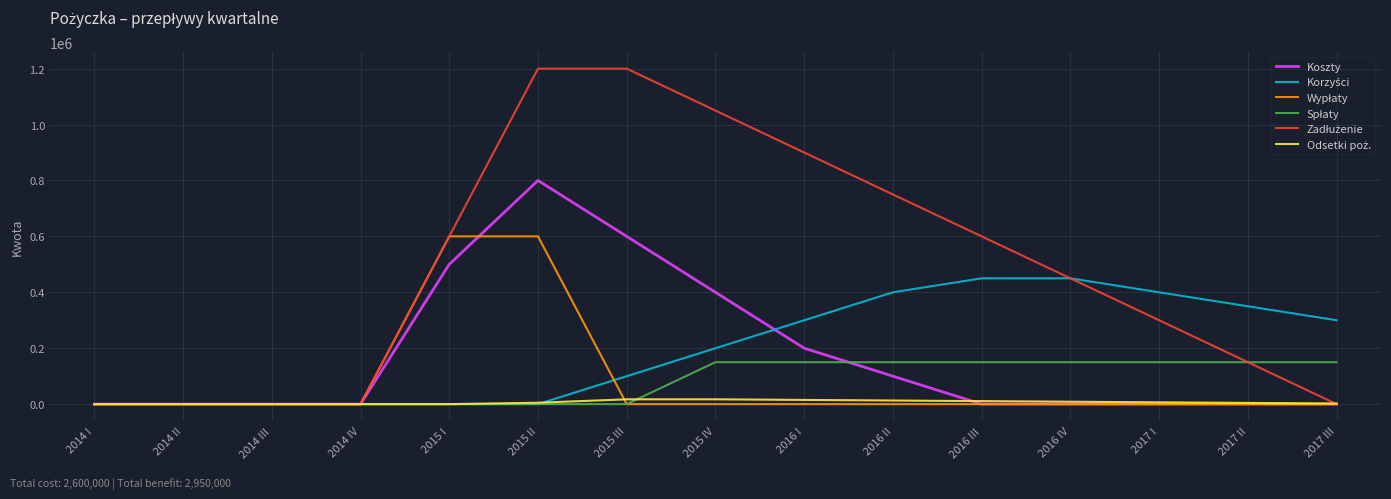

What is the greatest value displayed?

1200000